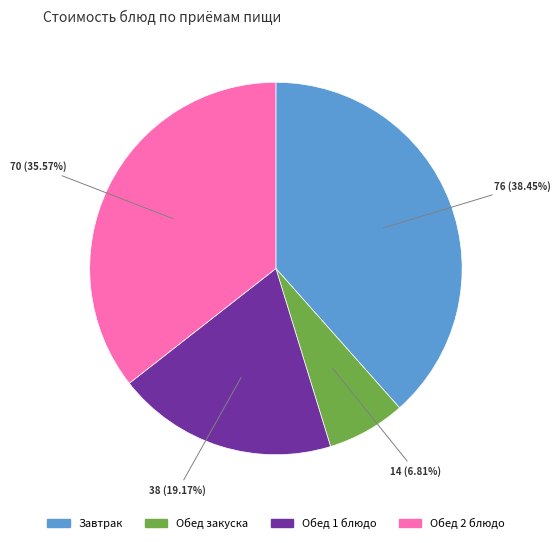

Is there any slice that represents more than half of the pie?

No